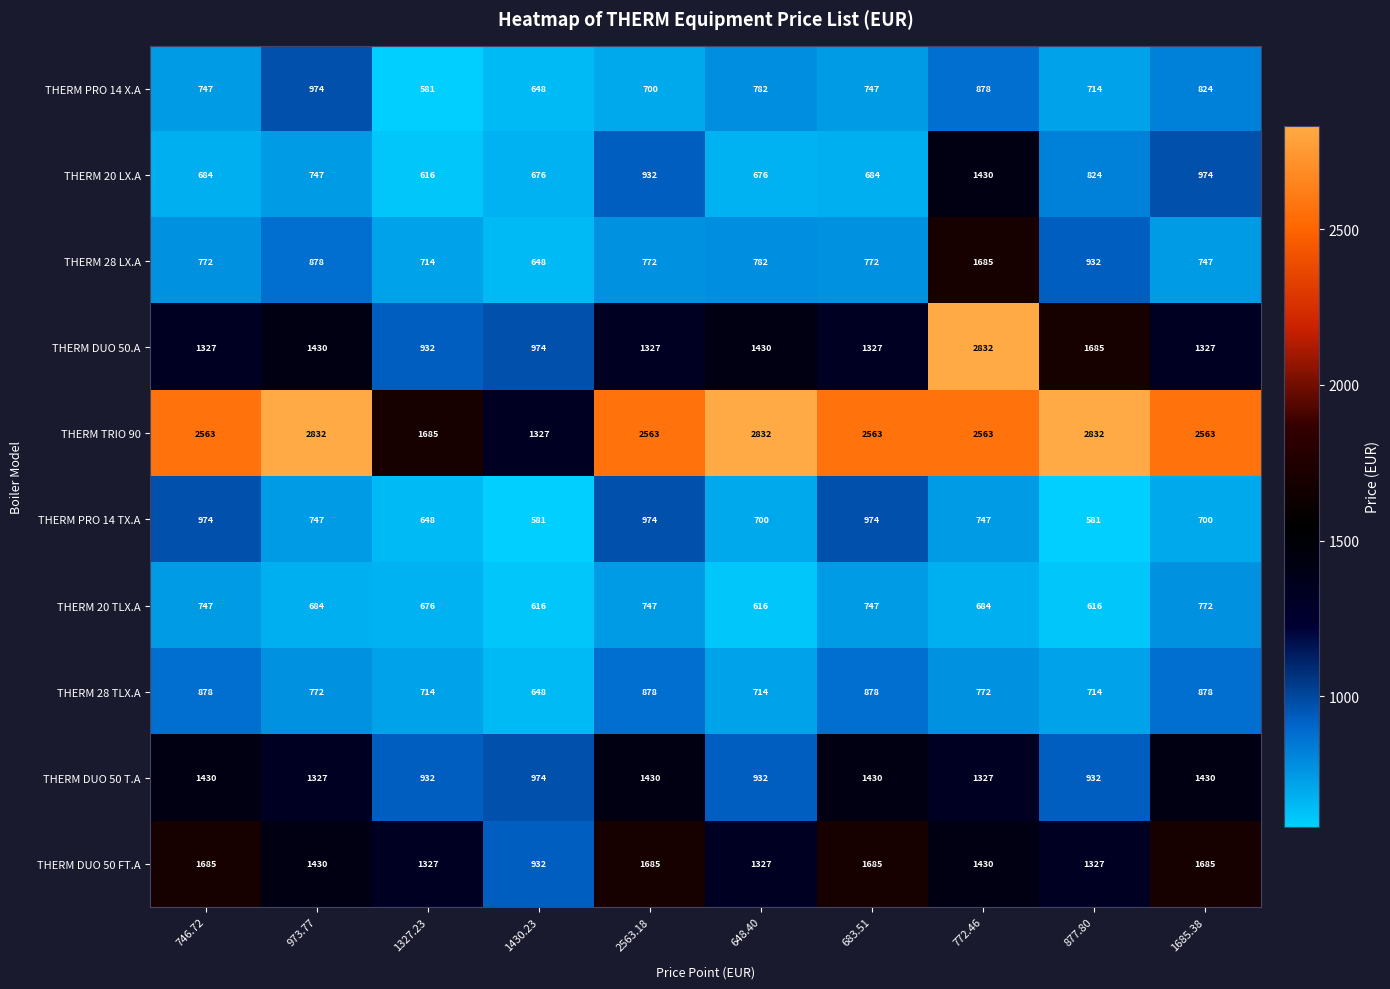

Is it true that THERM DUO 50.A equals 1298 at 1327.23?

False